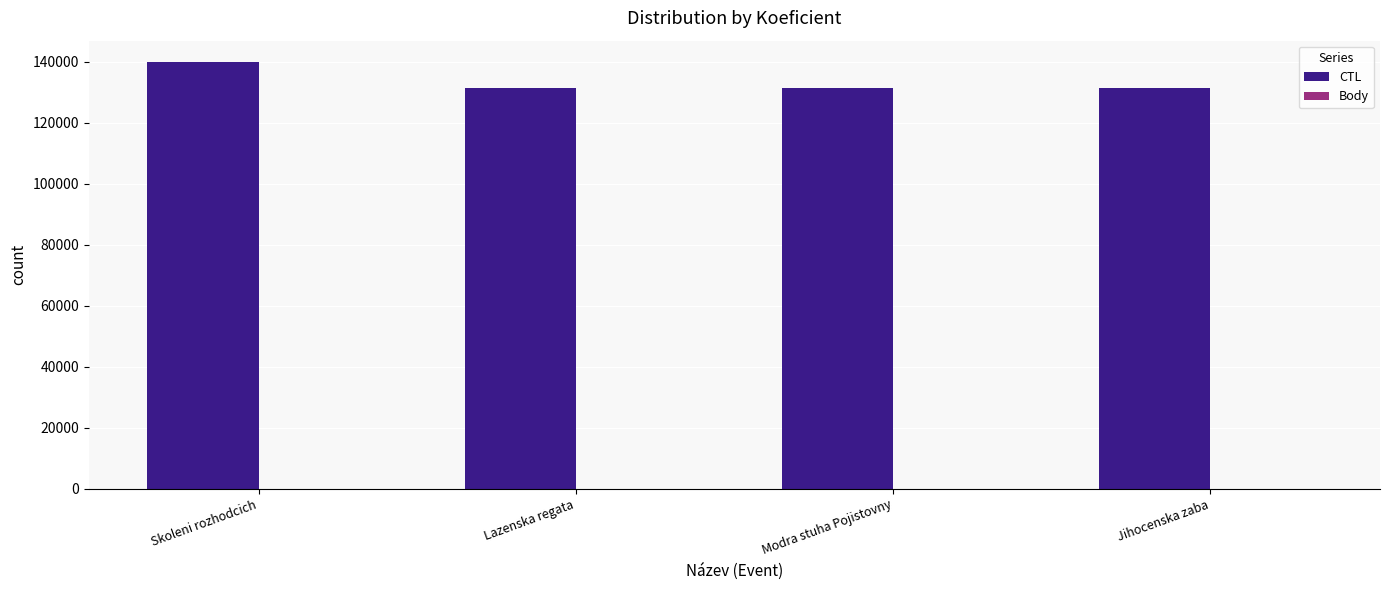

Which series has the largest total across all categories?

CTL